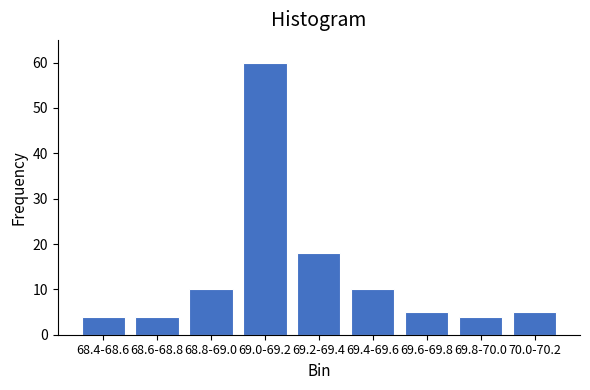

Reading left to right, transcribe all the data shown in this chart.

68.4-68.6=4	68.6-68.8=4	68.8-69.0=10	69.0-69.2=60	69.2-69.4=18	69.4-69.6=10	69.6-69.8=5	69.8-70.0=4	70.0-70.2=5